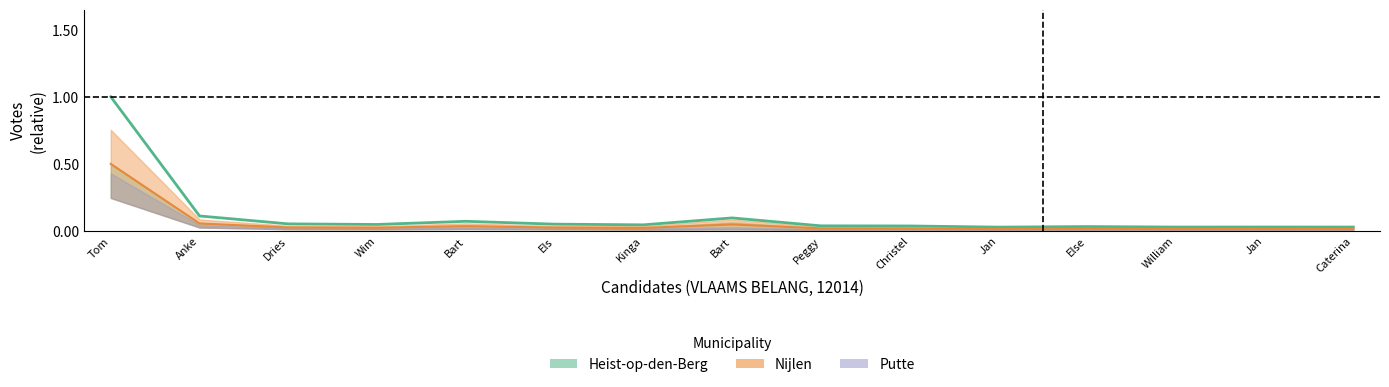

What is the difference between the maximum and minimum values in the heist series?

1.0